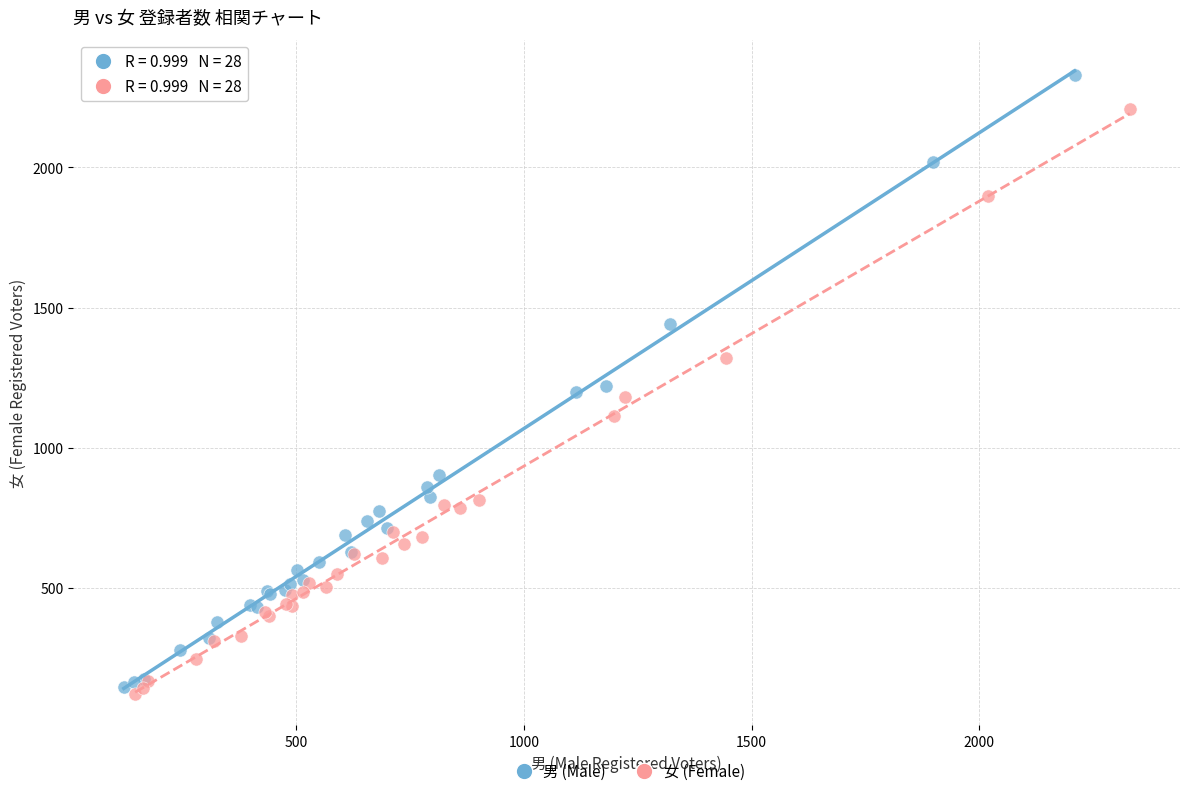

Which series reaches the minimum Y coordinate?

女 (Female)